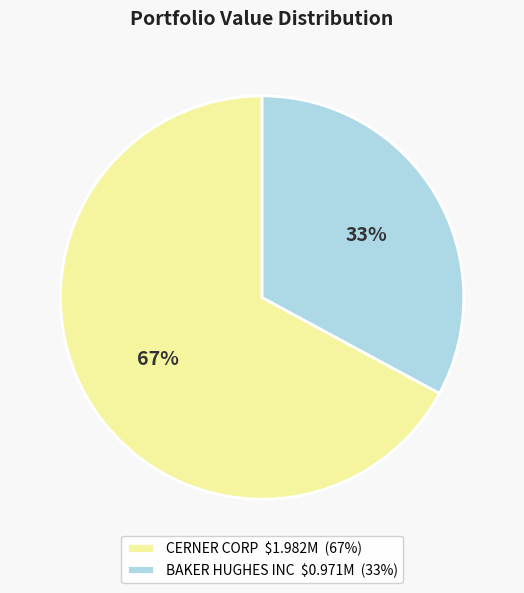

Which slice is the largest?

CERNER CORP